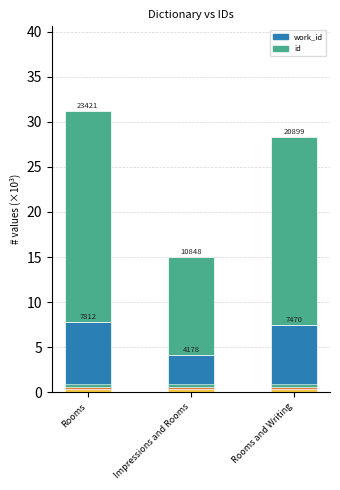

How many bars are there in total?

6